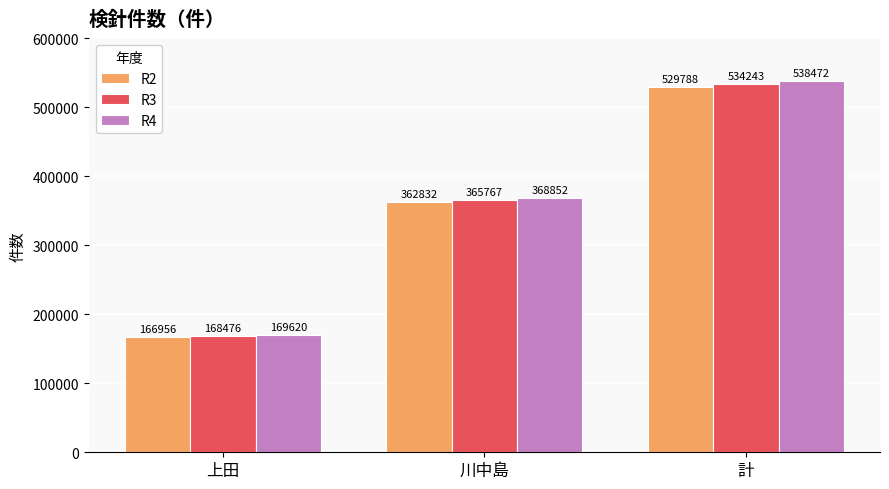

What is the label of the 3rd bar from the left?

計